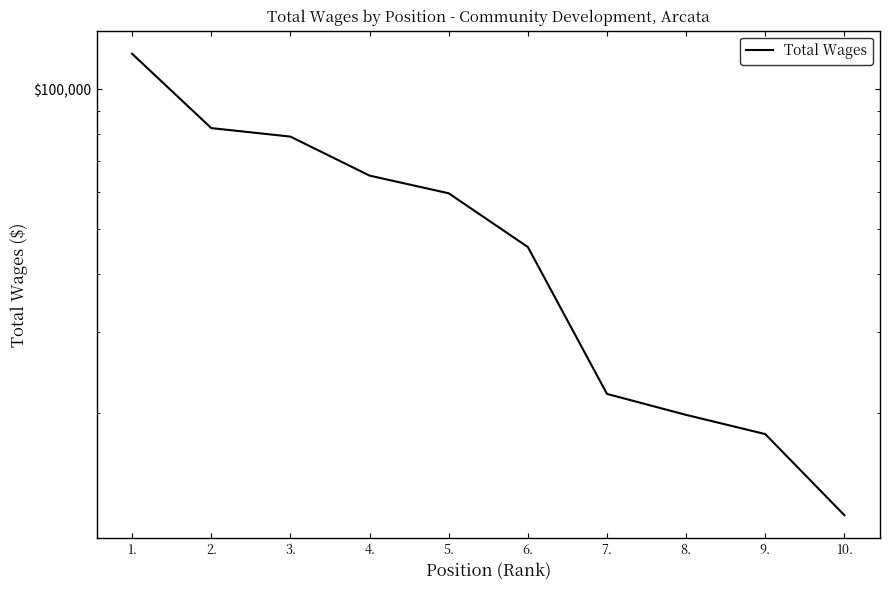

What is the label of the 5th point from the right?

6.